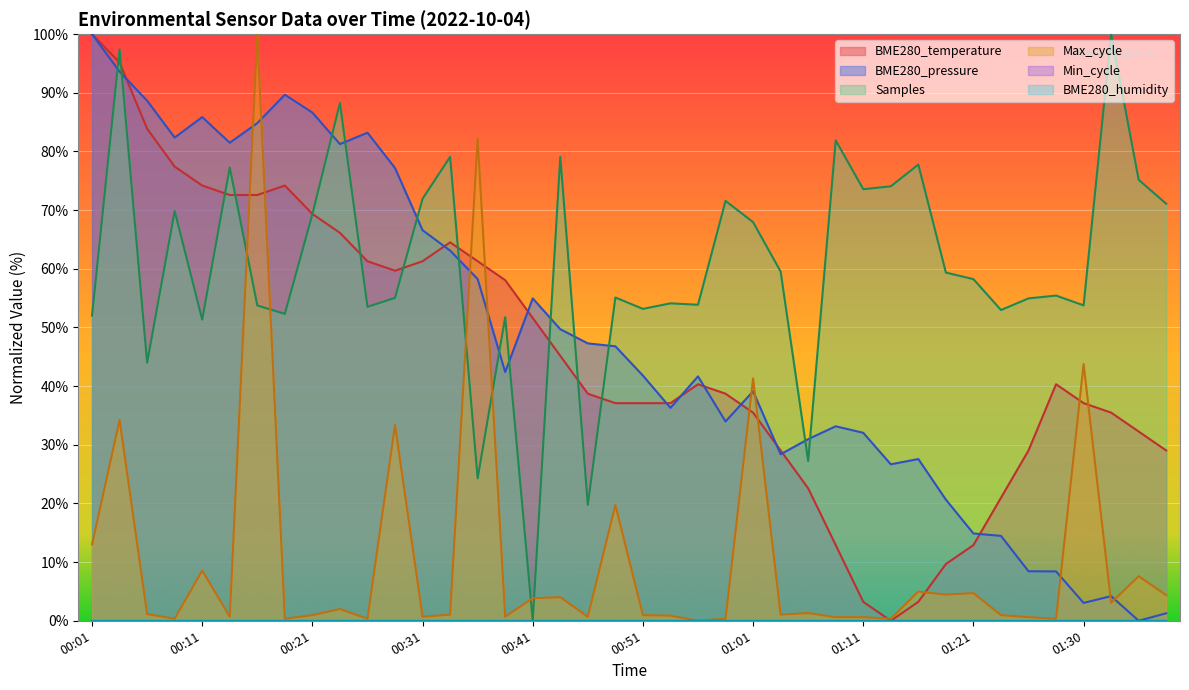

The value at 01:23 is 14.4. True or false?

False